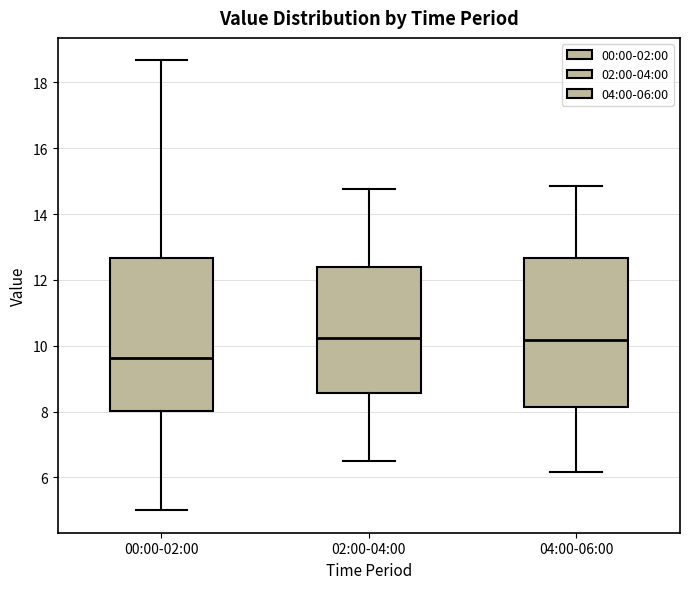

Where does the median line of the box for 04:00-06:00 sit on the y-axis? The values are not printed on the chart, so give them approximately, as read against the axis.

10.2